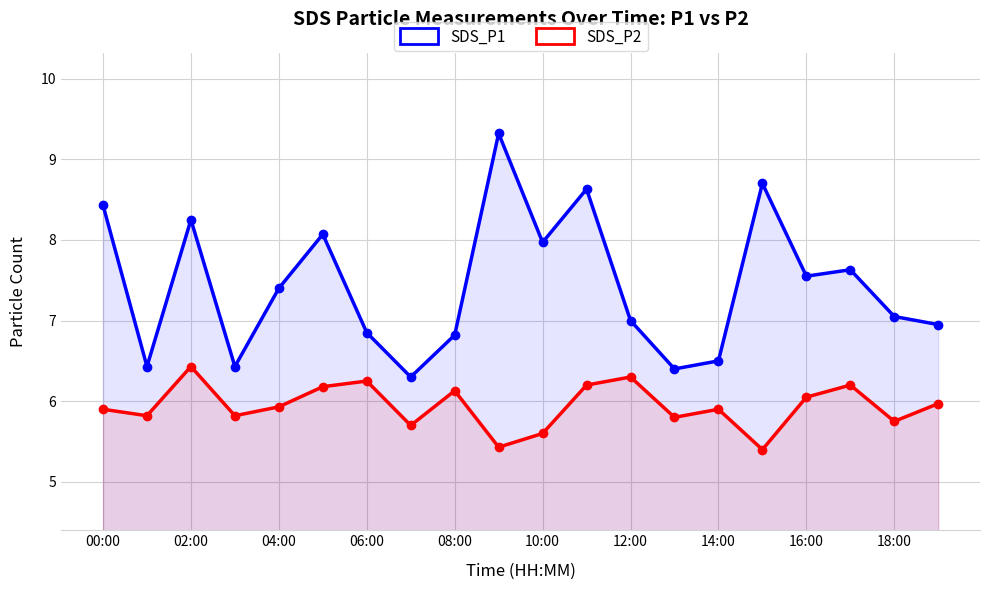

Which series has the largest total across all categories?

SDS_P1